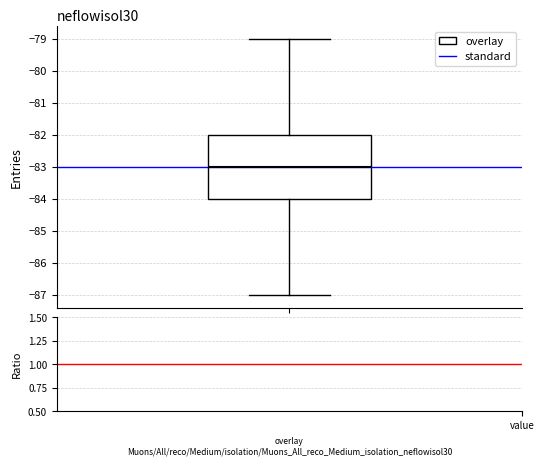

Where does the upper whisker of the box for value end on the y-axis? The values are not printed on the chart, so give them approximately, as read against the axis.

-79